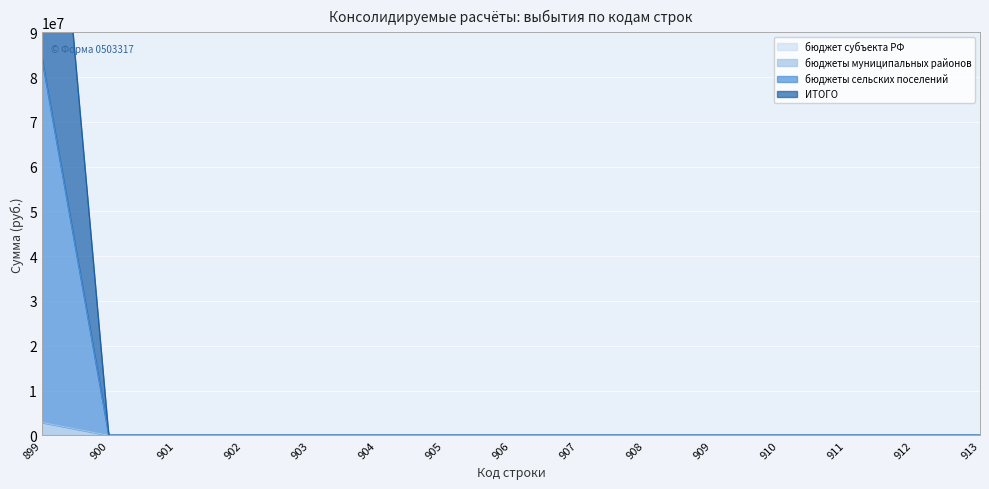

The value of бюджеты муниципальных районов at 906 is 0.0. True or false?

True